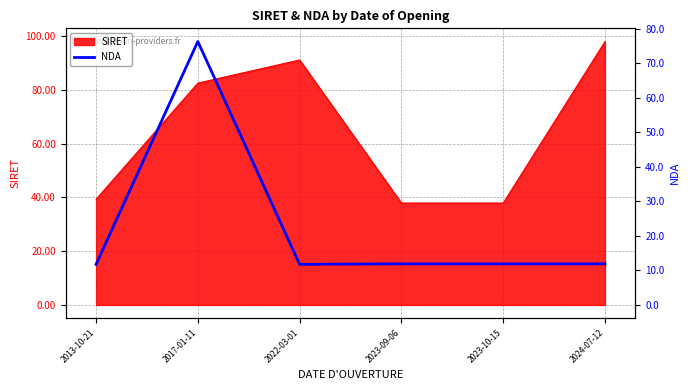

At which category does the data reach its first local valley?

2022-03-01